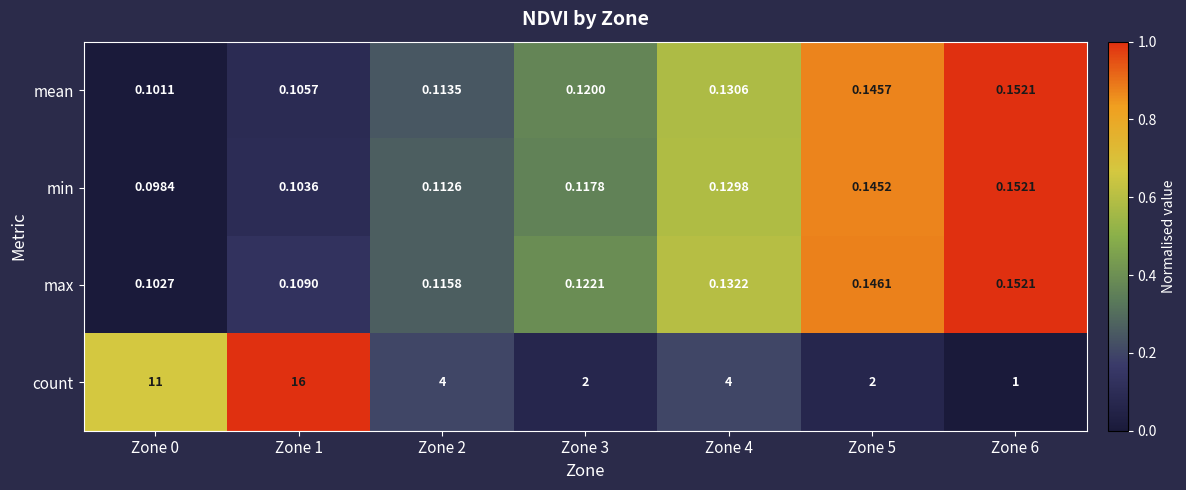

At Zone 2, list the series in order from smallest to largest.

min, mean, max, count